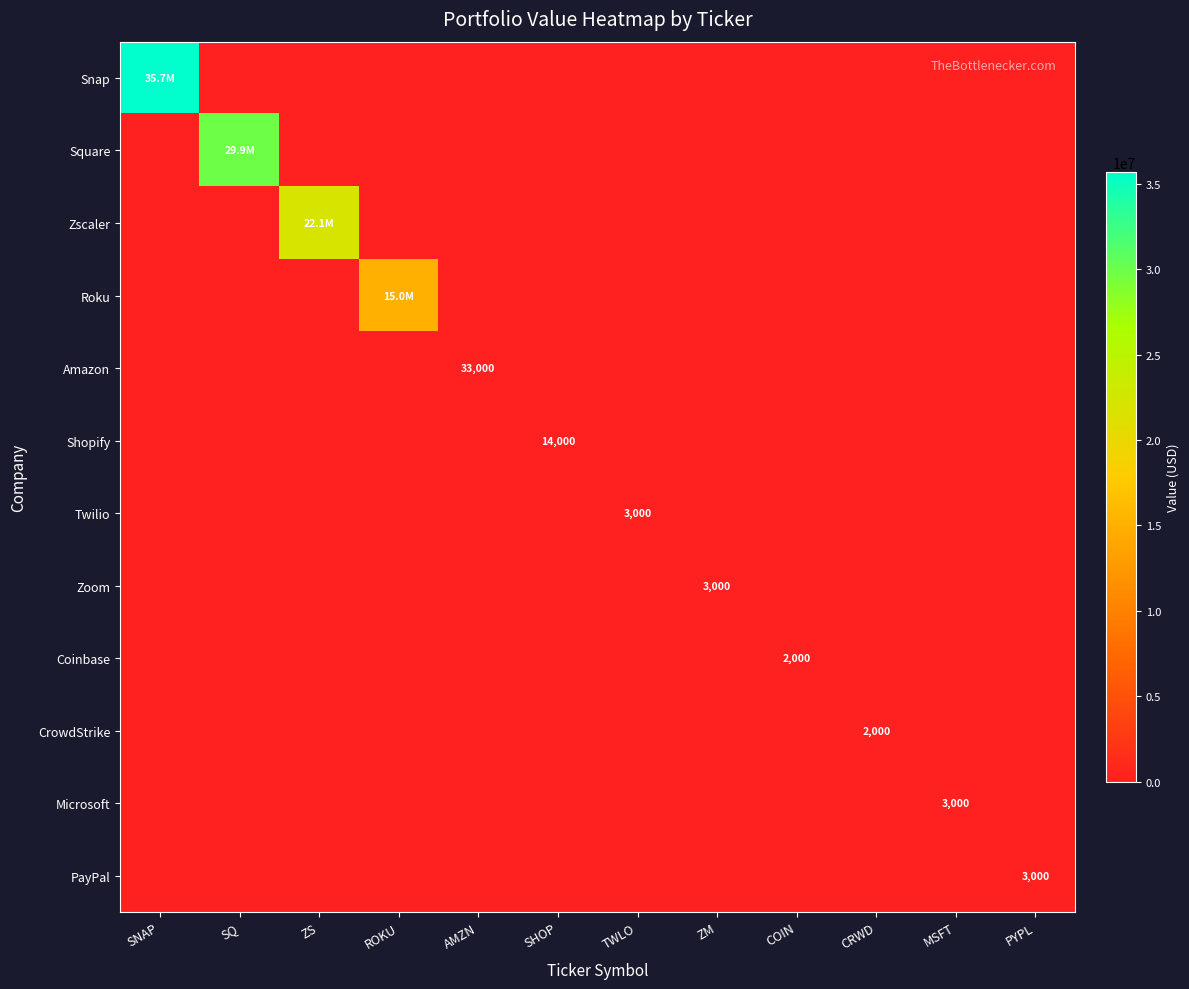

True or false: Zoom has a value of 0 at PYPL.

True